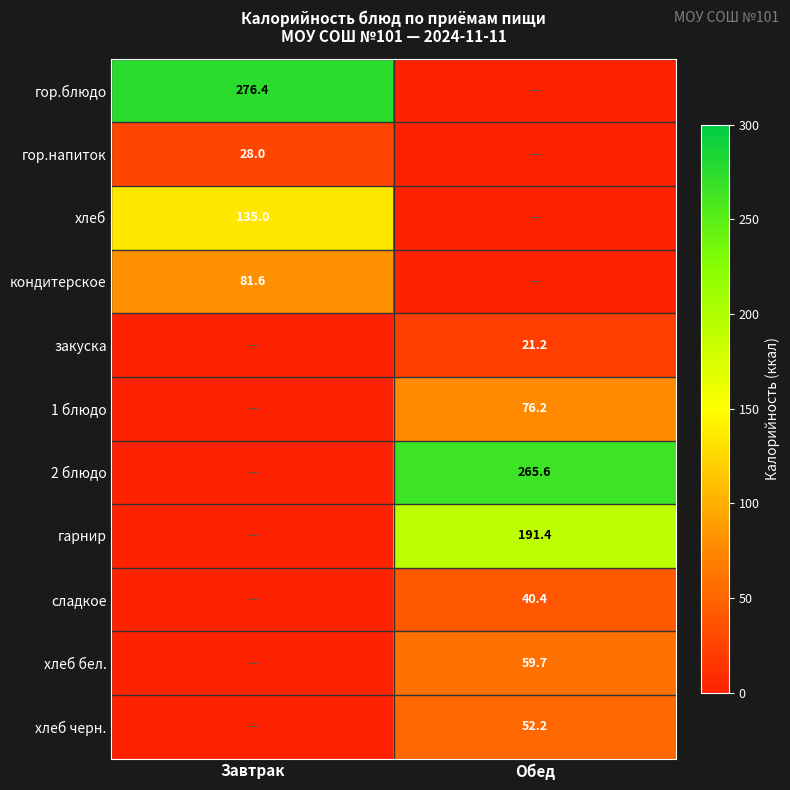

What is the difference between the highest and lowest values at Завтрак?

276.4